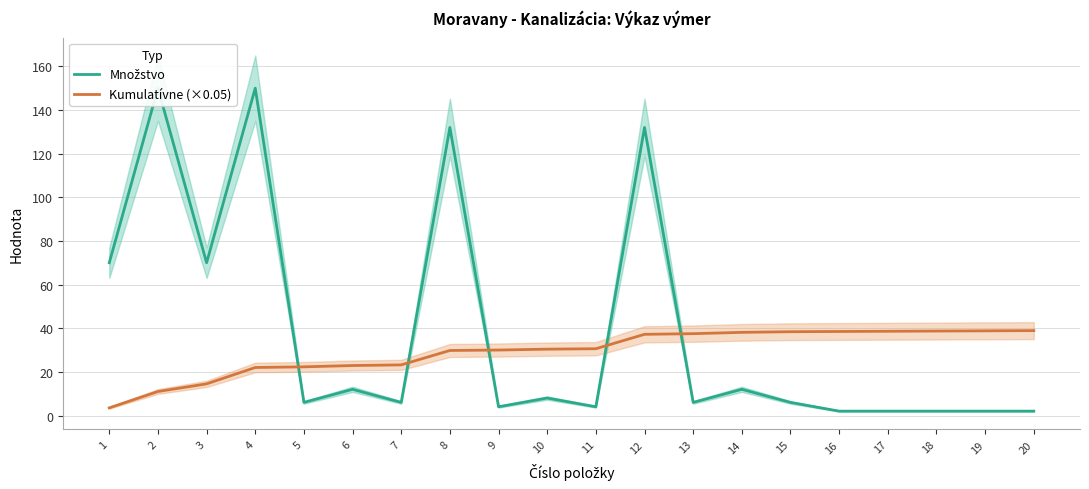

Which series has the largest range (max minus min)?

Množstvo